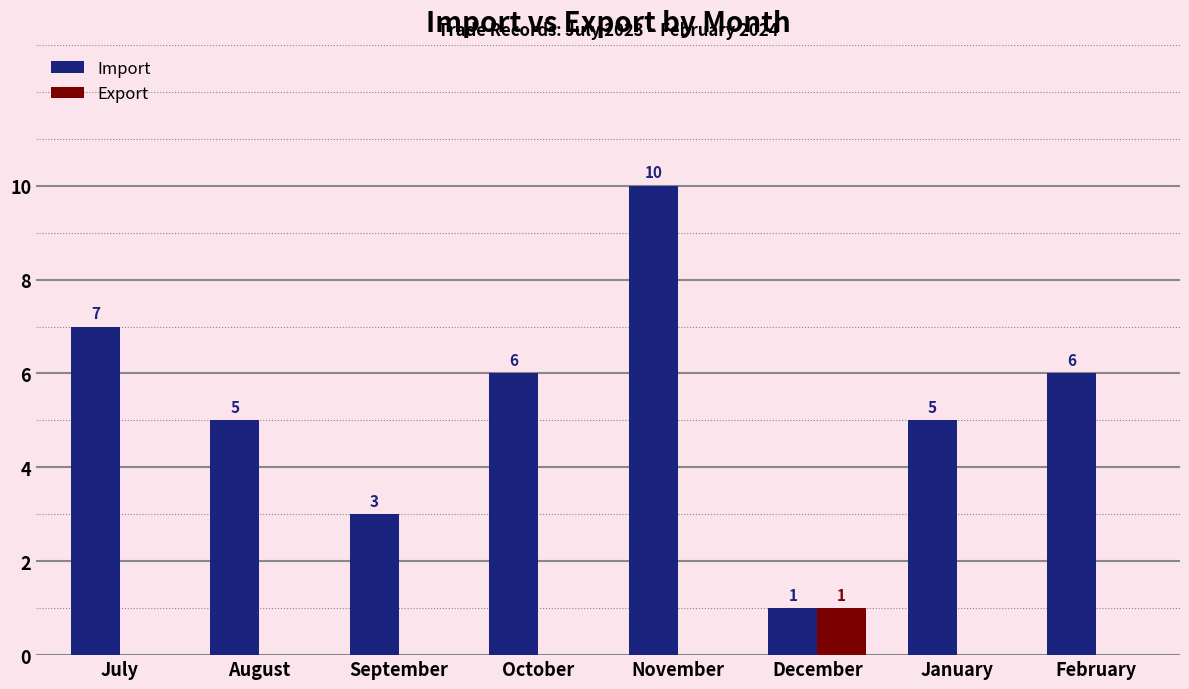

Which series has the largest total across all categories?

Import